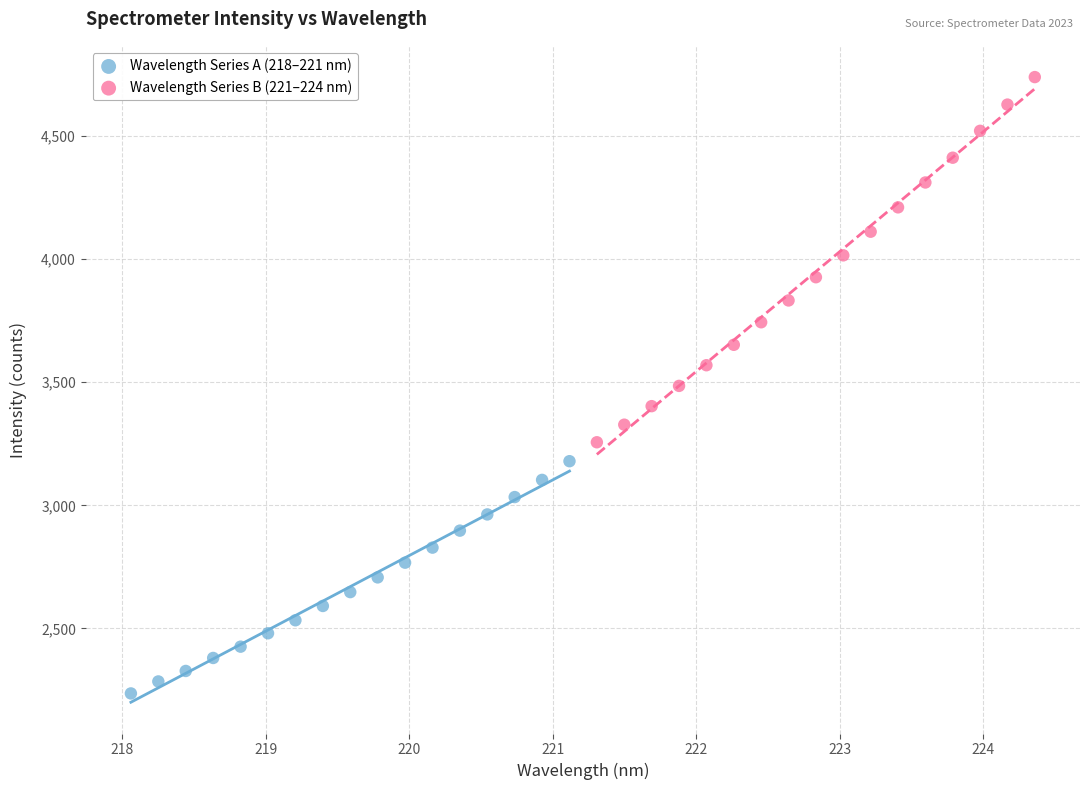

Which series contains the lowest Y value?

Wavelength Series A (218–221 nm)